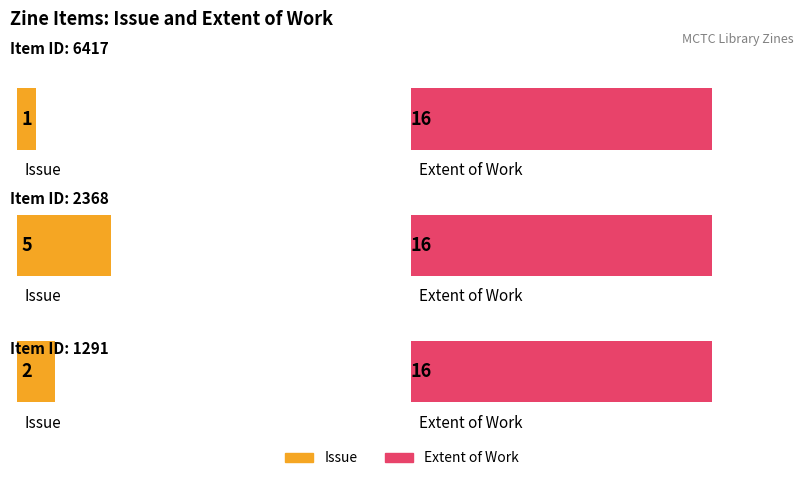

Reading right to left, extract all data points from this chart.

Issue: 2	5	1
Extent of Work: 16	16	16